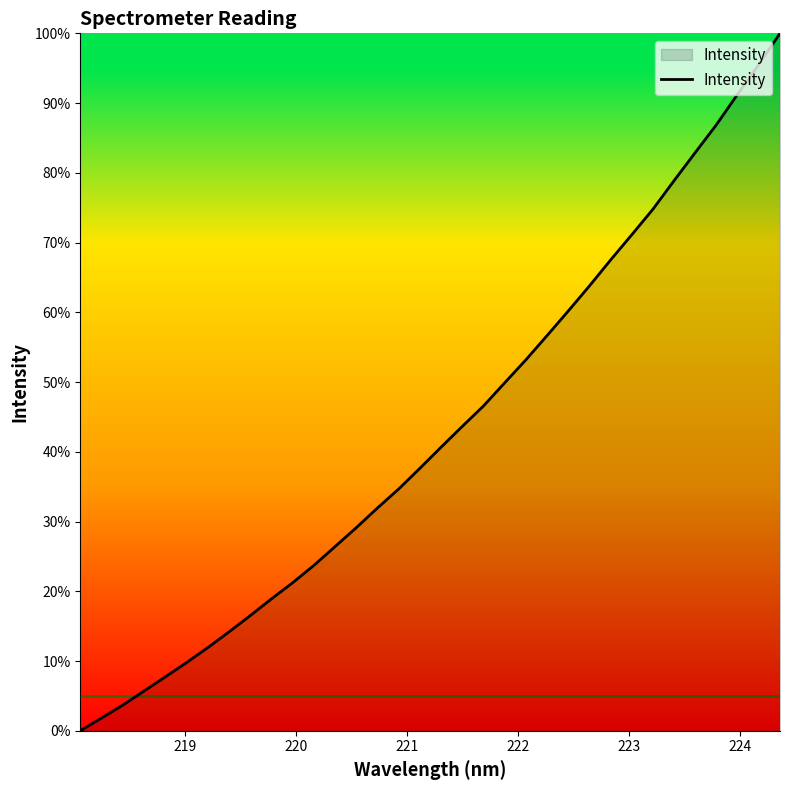

What is the greatest value displayed?

100.0